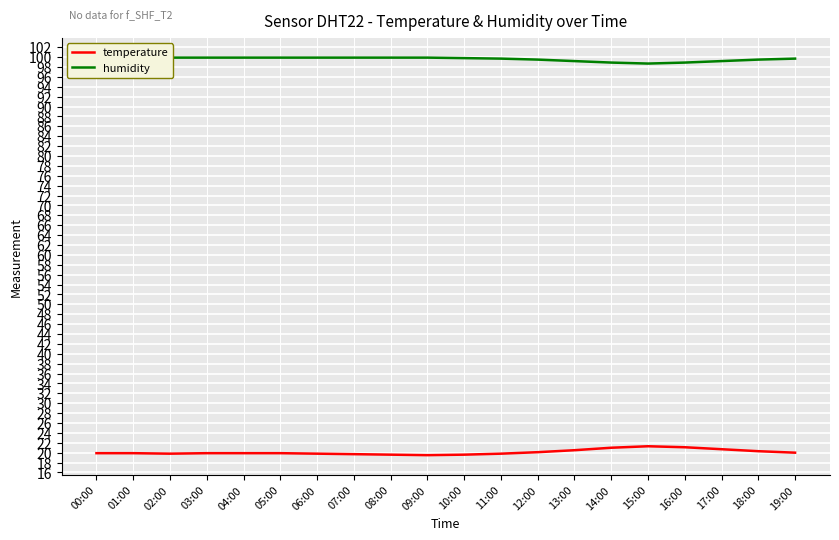

The temperature series shows 19.9 at 00:00. True or false?

True